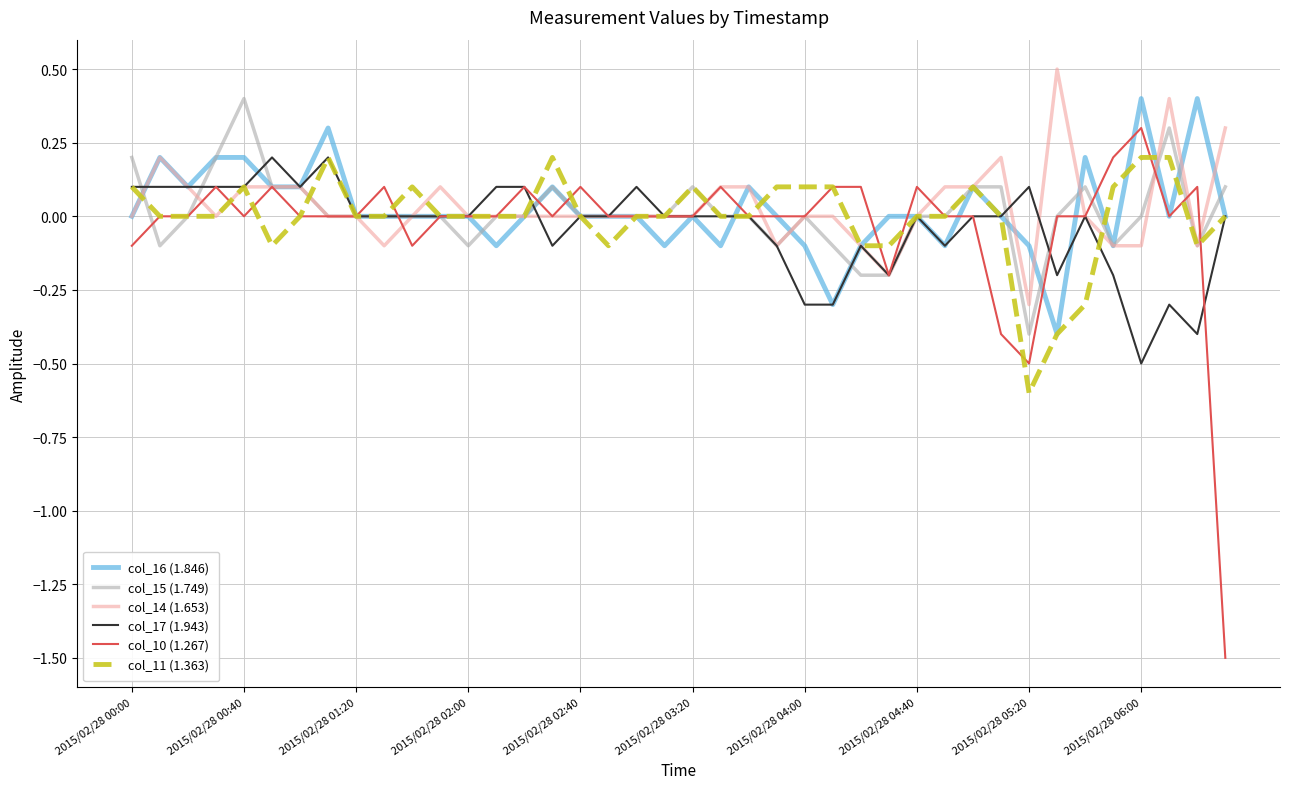

Count the number of categories in the chart.

40